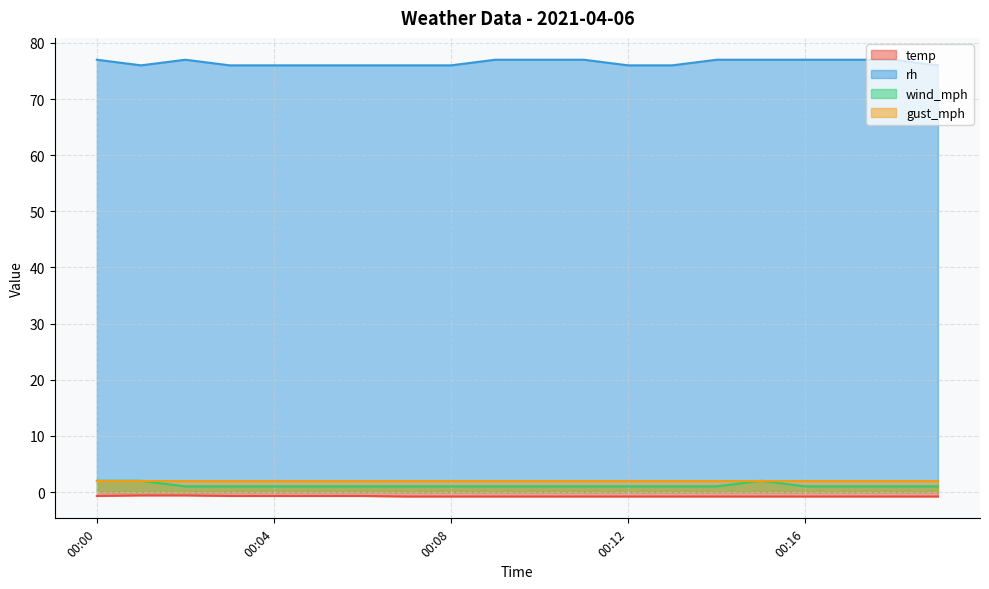

True or false: gust_mph and rh cross at least once.

False